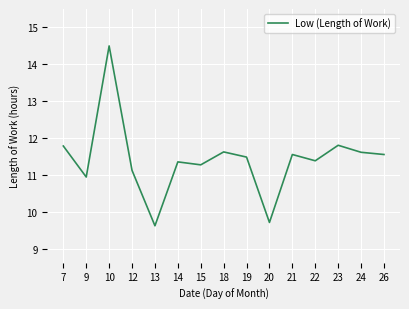

What is the difference between the values at 7 and 10?

2.7